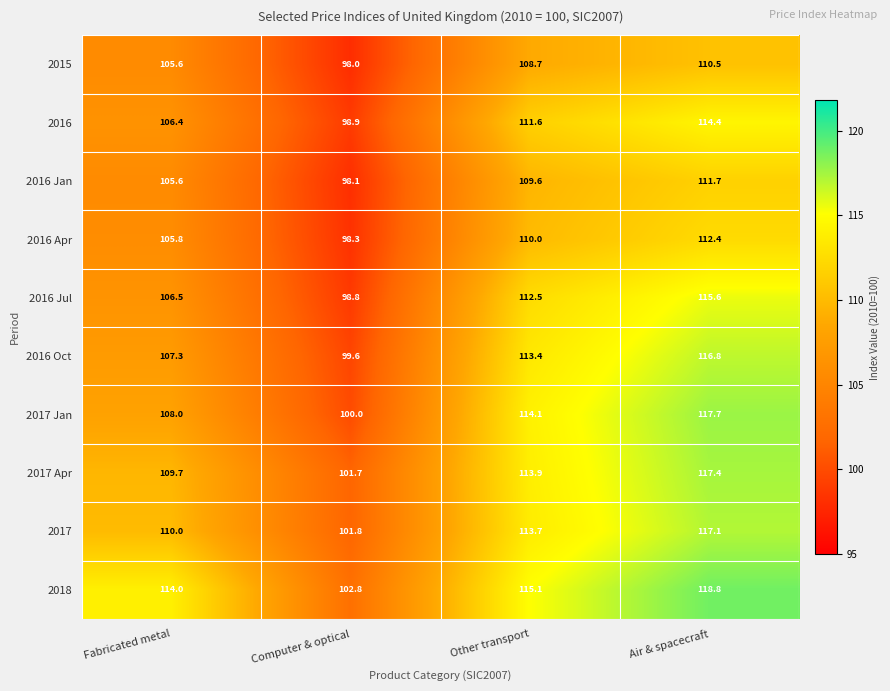

What is the sum of all 2016 Jul values?

433.4